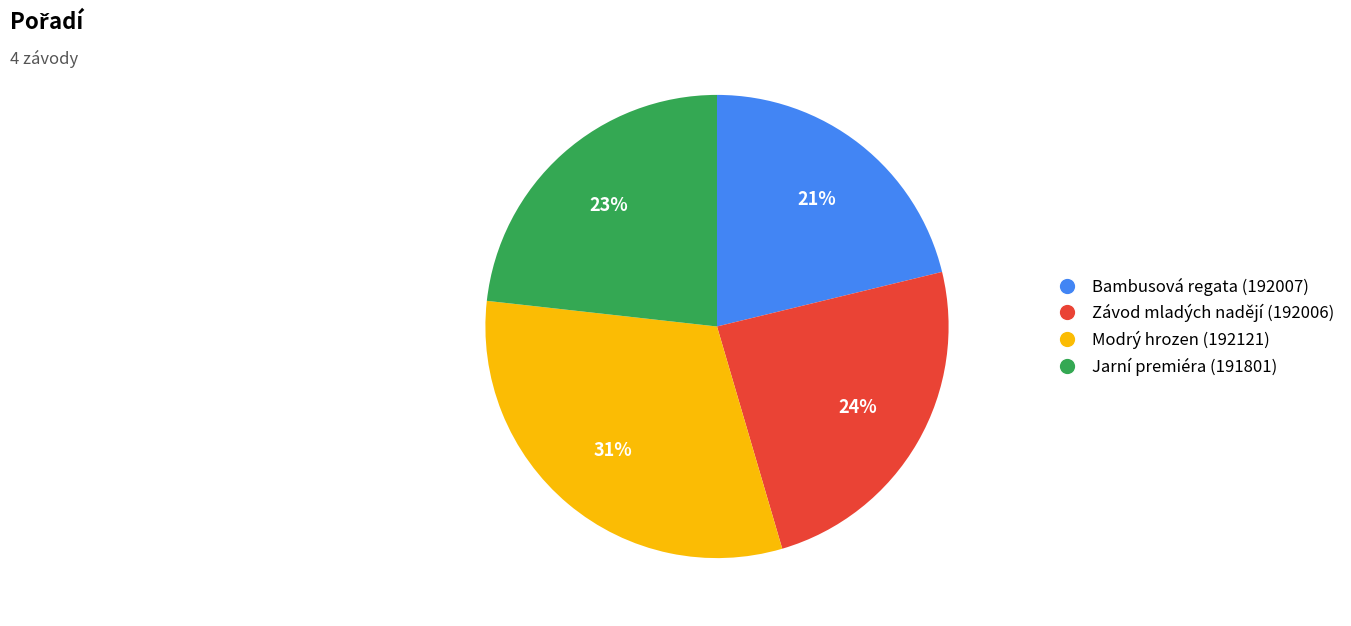

Count the number of slices in the pie.

4